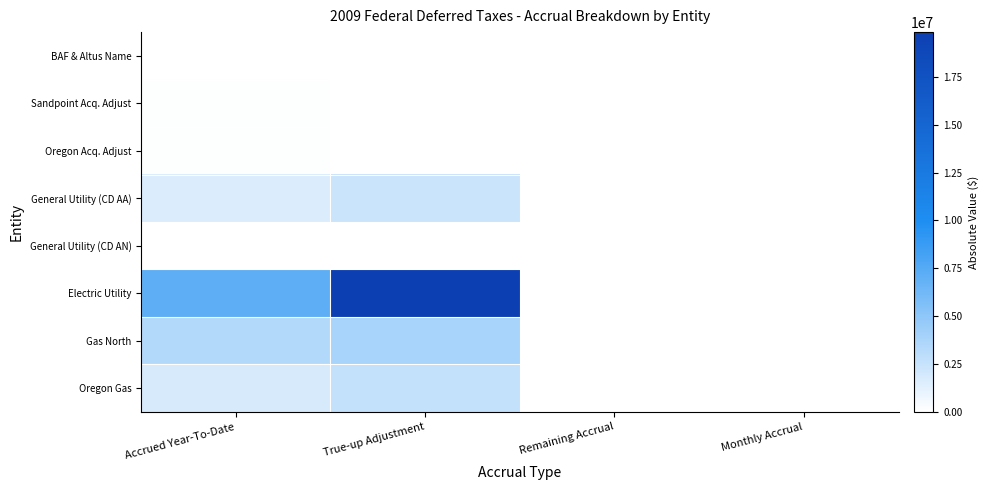

Rank the series at Accrued Year-To-Date from lowest to highest value.

BAF & Altus Name, General Utility (CD AN), Sandpoint Acq. Adjust, Oregon Acq. Adjust, General Utility (CD AA), Oregon Gas, Gas North, Electric Utility